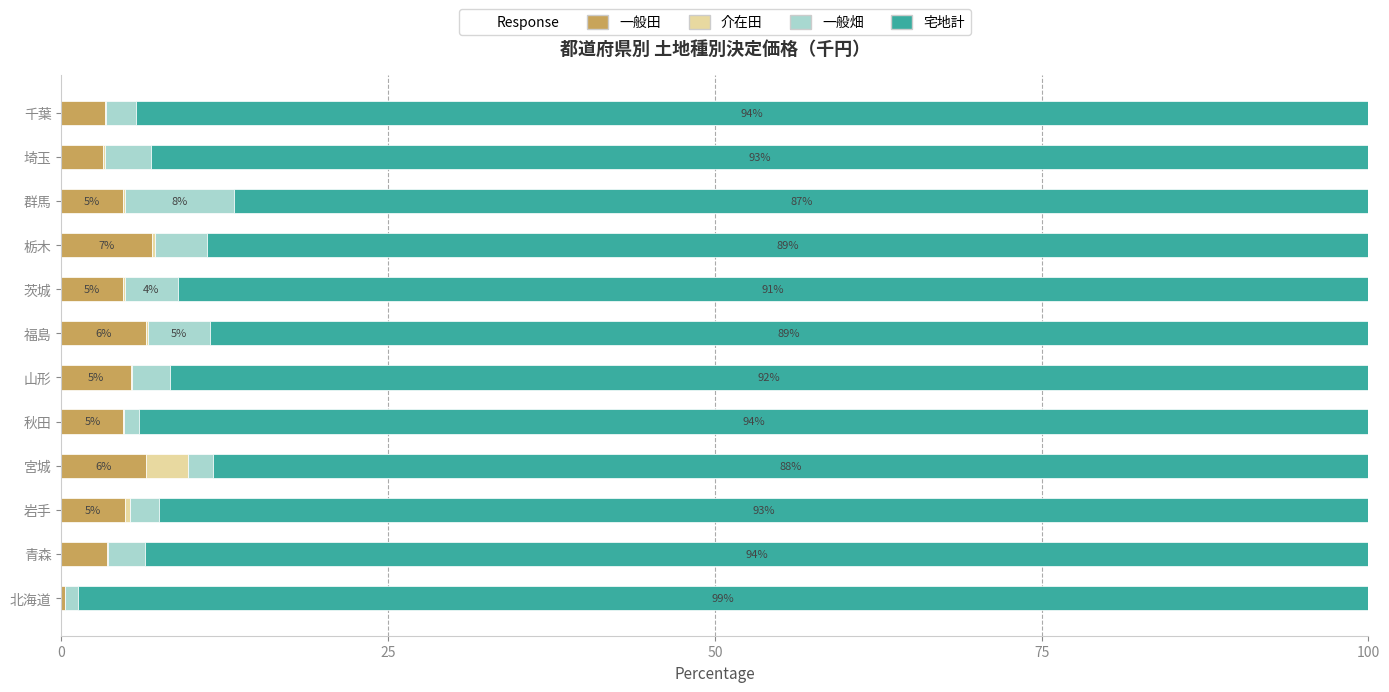

How many categories are shown in the chart?

12